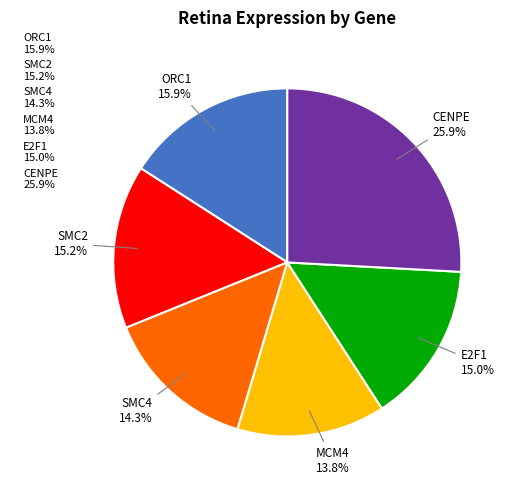

Is it true that ORC1 is 16% of the pie?

True